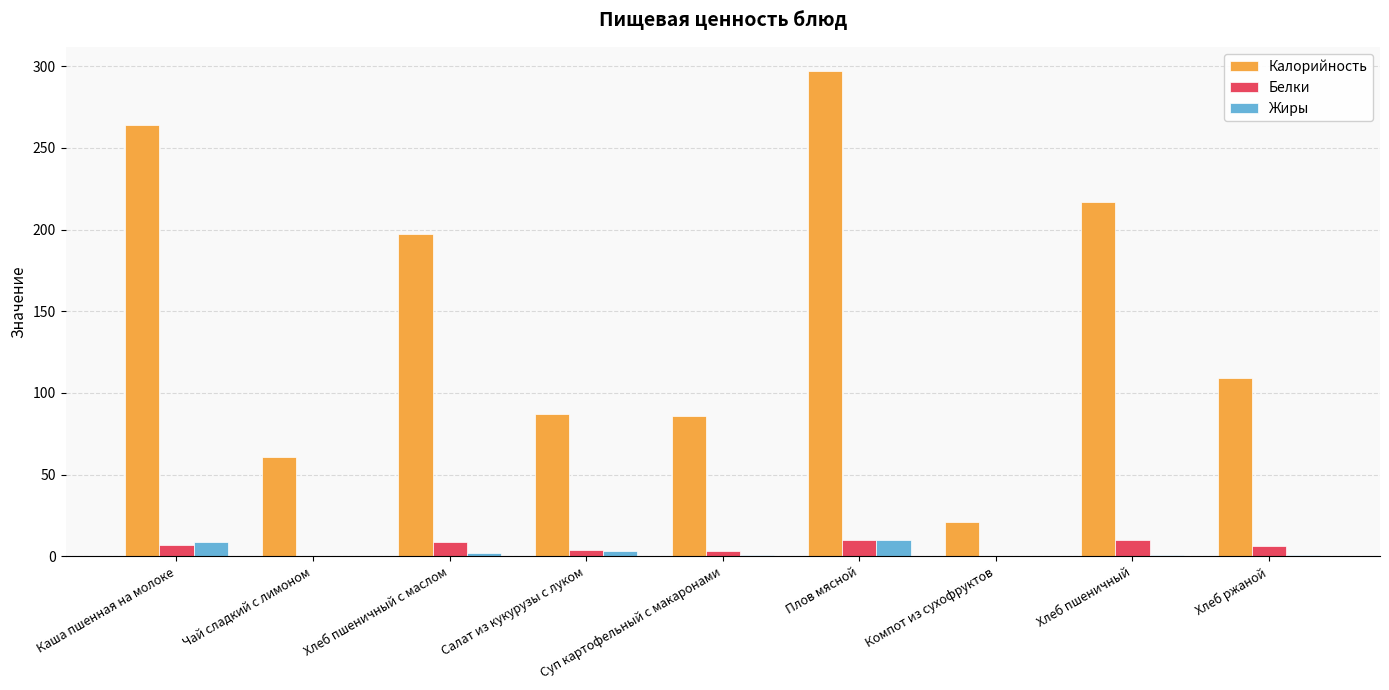

Between Чай сладкий с лимоном and Хлеб пшеничный с маслом, which series saw the biggest shift?

Калорийность